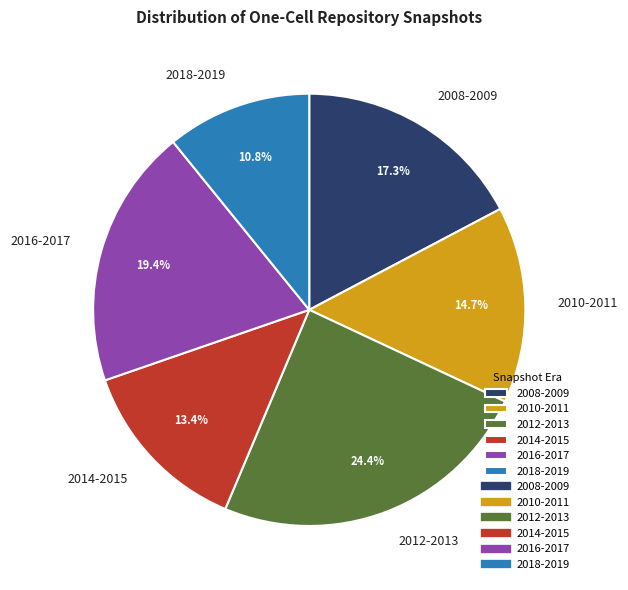

Which has a higher value, 2016-2017 or 2018-2019?

2016-2017